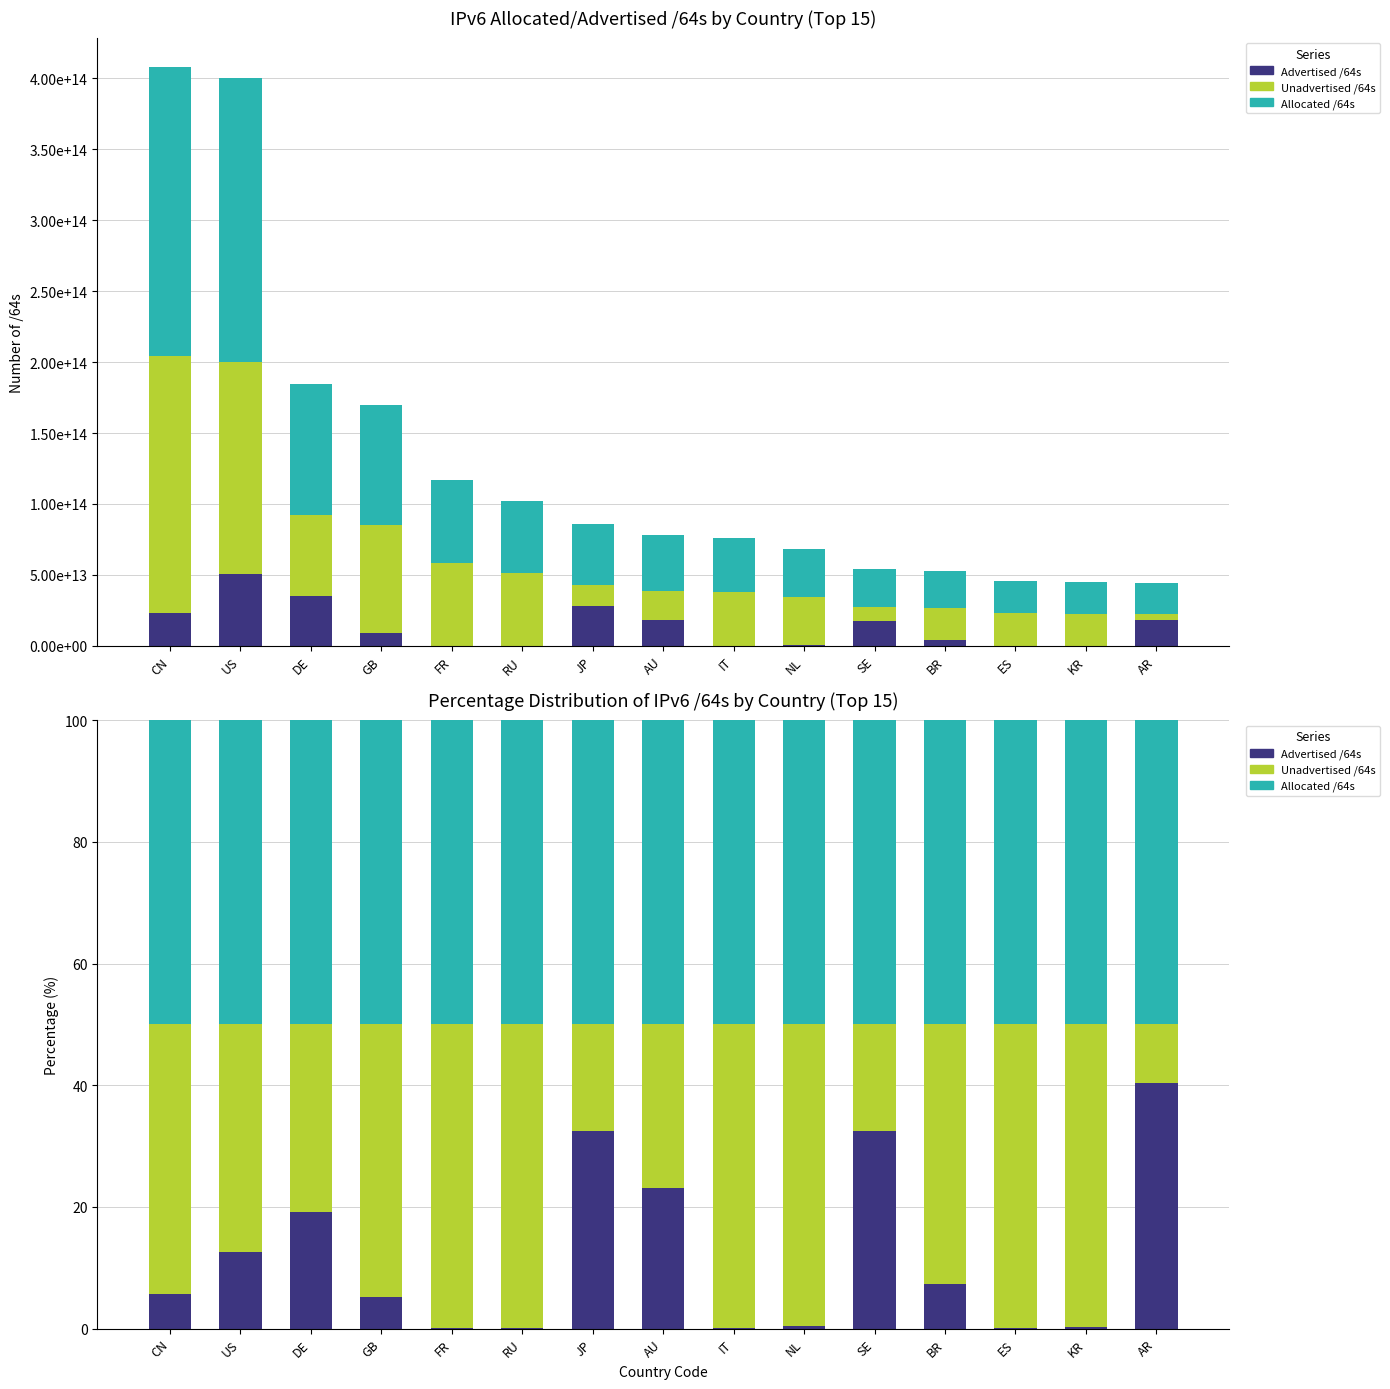

Between CN and GB, which series saw the biggest shift?

Advertised /64s